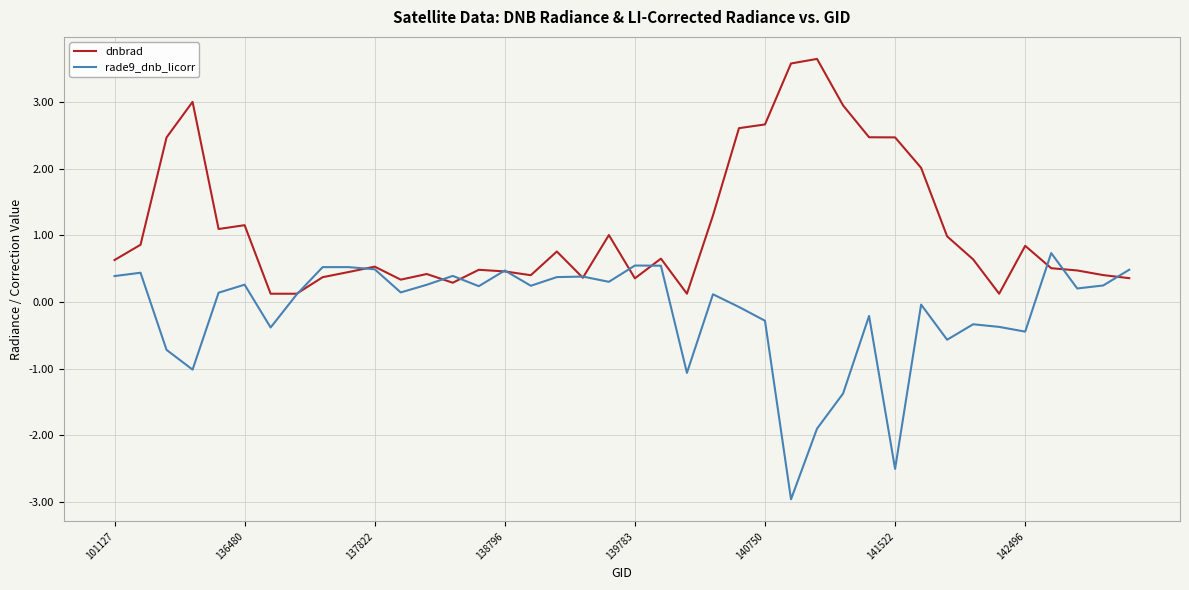

Which series has the largest total across all categories?

dnbrad